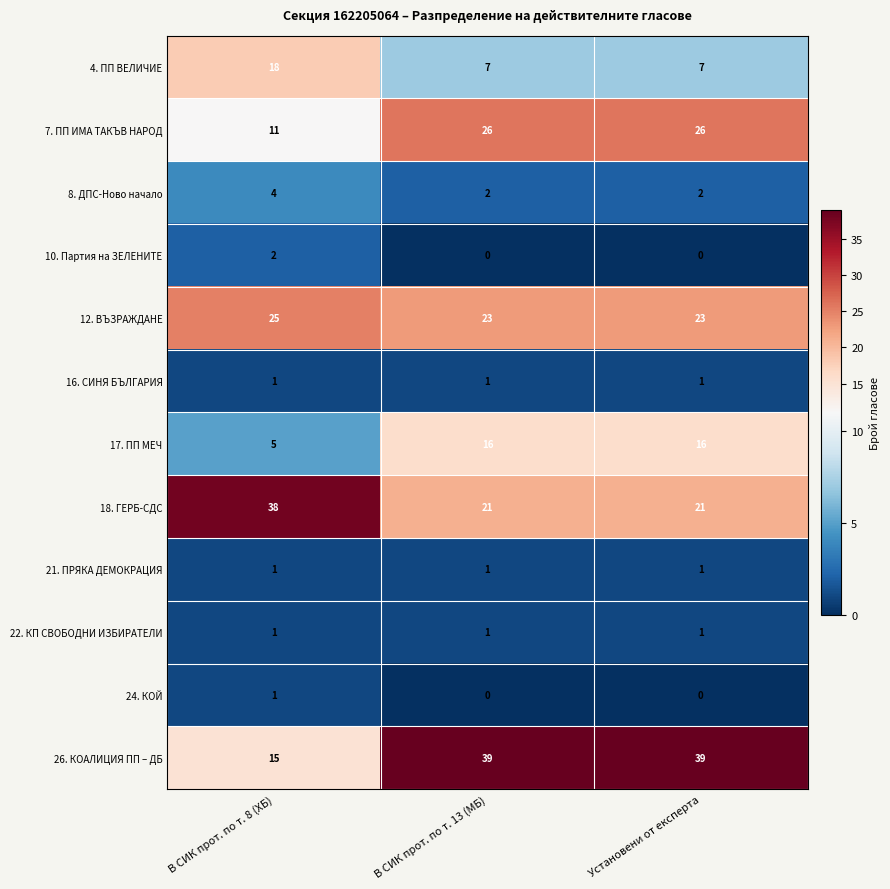

What is the spread (max minus min) of values at В СИК прот. по т. 13 (МБ)?

39